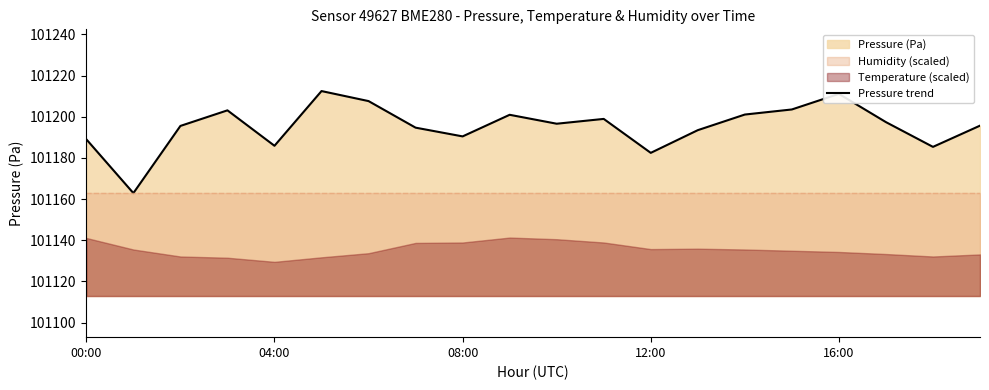

What position from the left is 13?

14